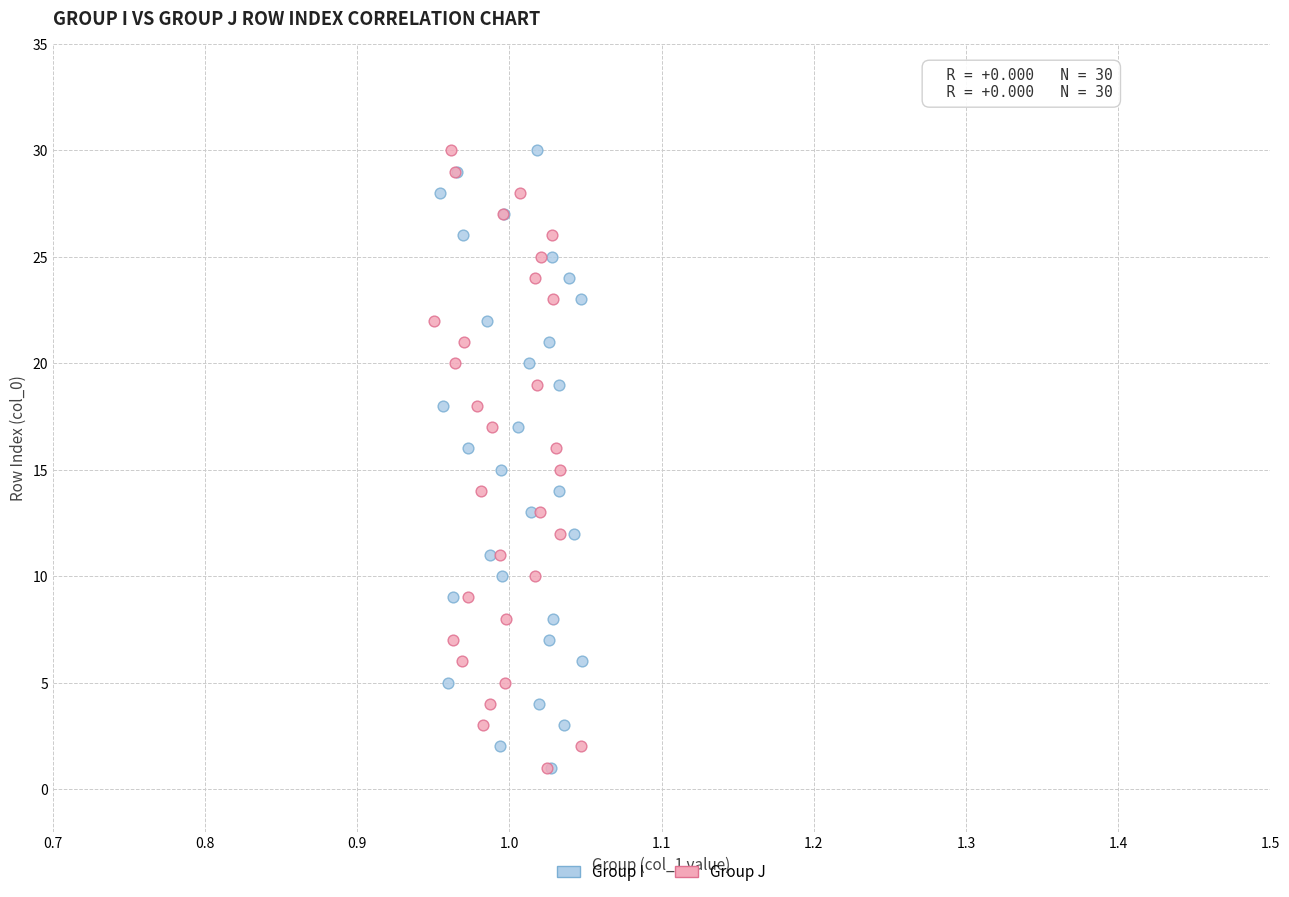

What are all the series names shown in the legend?

Group I, Group J